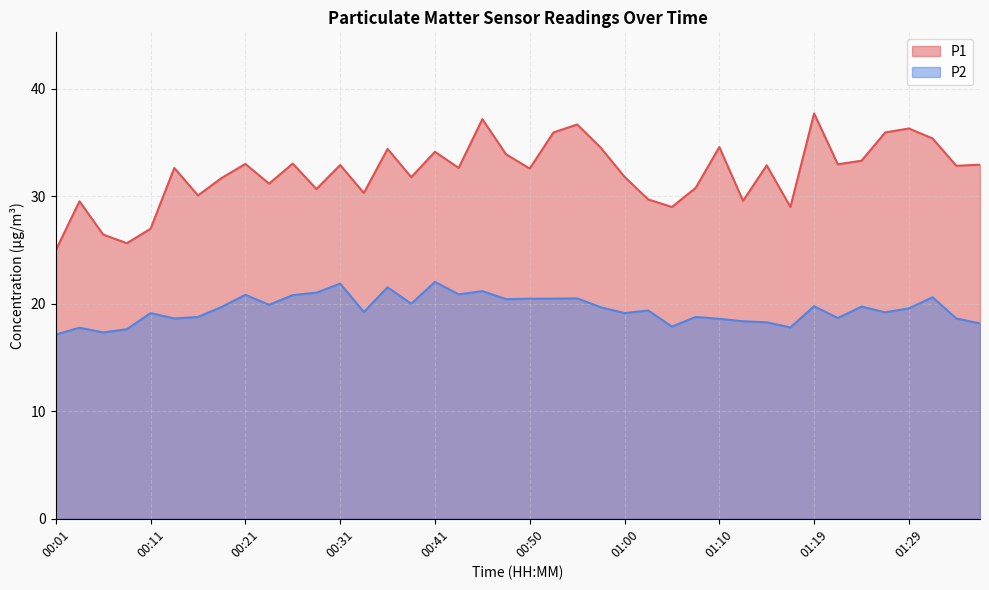

What is the total value across all series at 01:34?

51.5